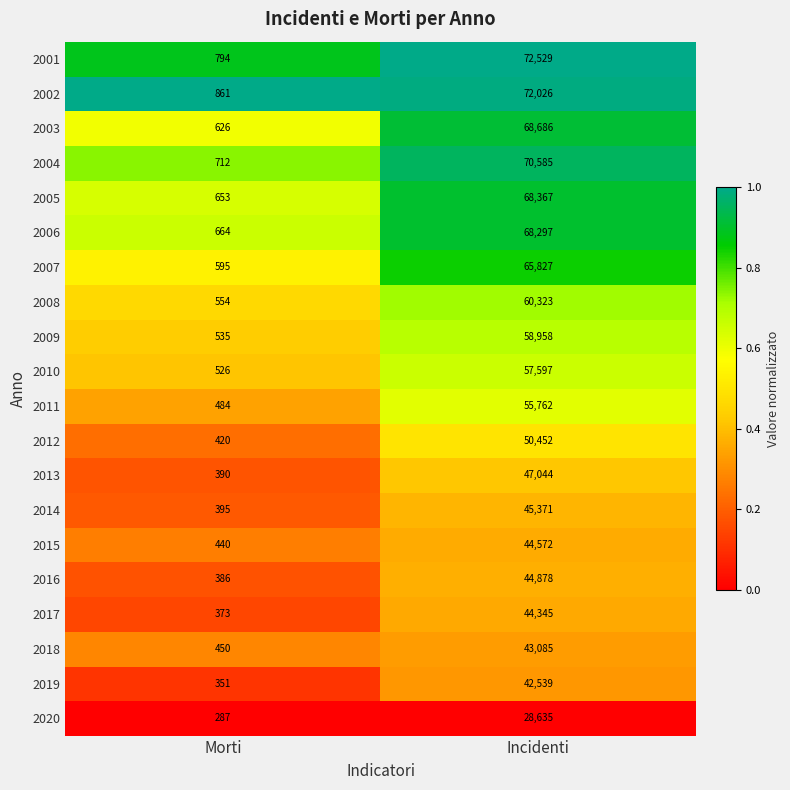

Rank the categories by 2019 value from lowest to highest.

Morti, Incidenti